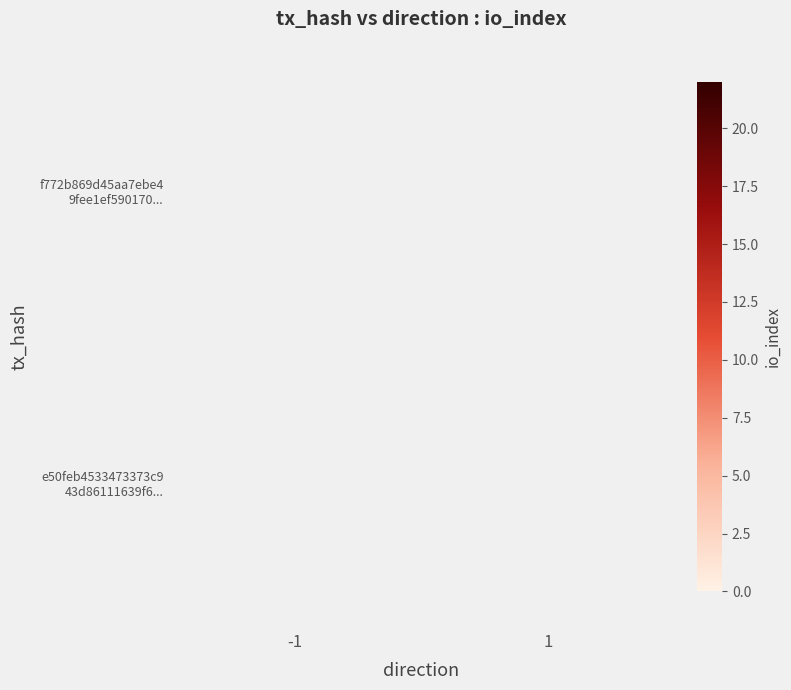

What is the minimum value shown in the chart?

13.0